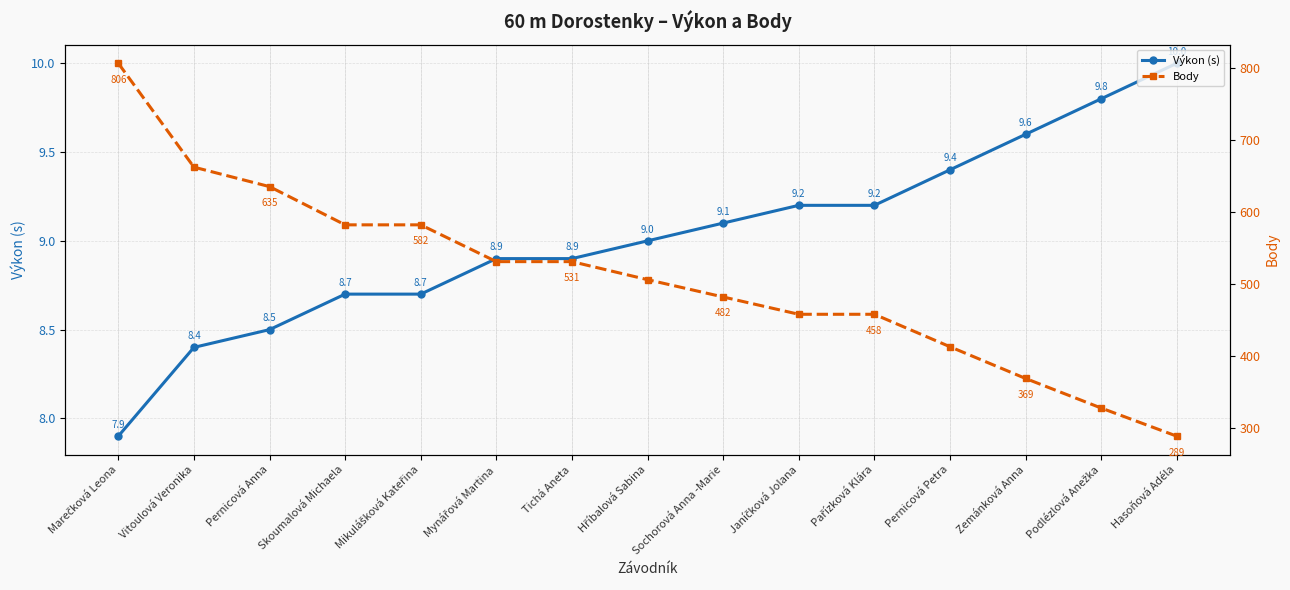

What are all the series names shown in the legend?

Výkon (s), Body